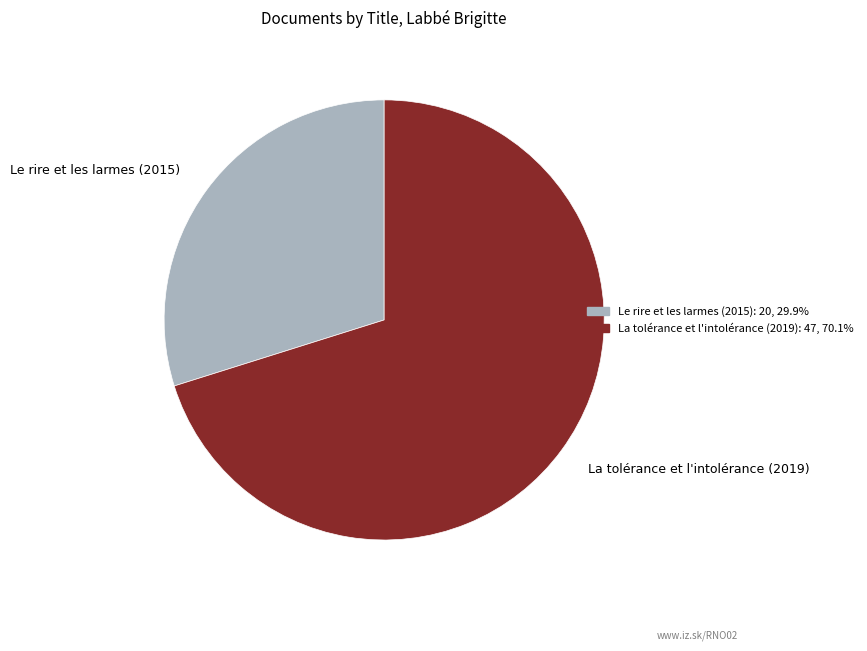

What is the ratio of the value at Le rire et les larmes (2015) to the value at La tolérance et l'intolérance (2019)?

0.4